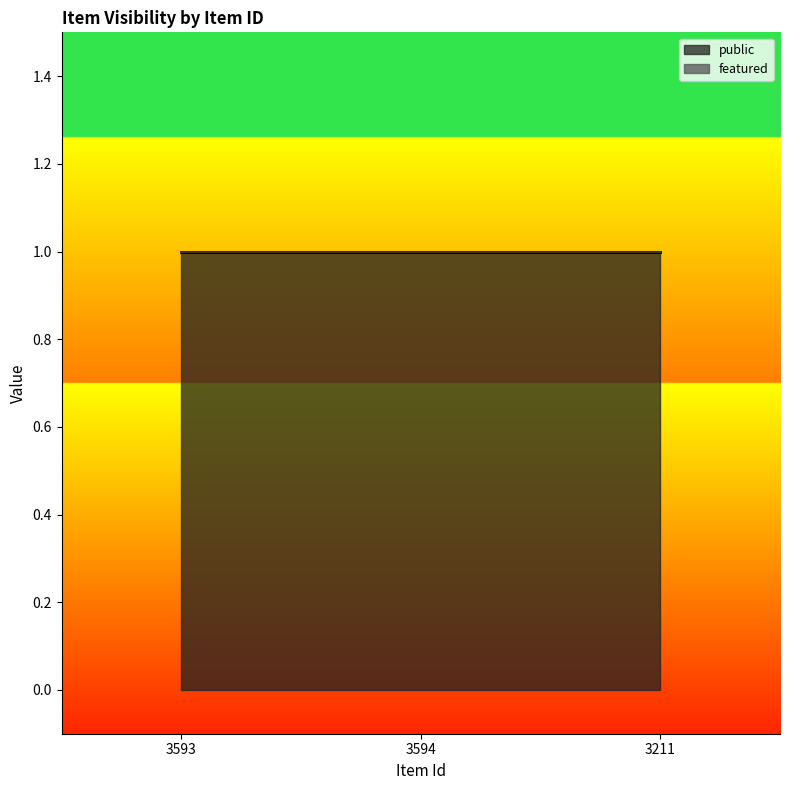

Where is public nearest to the value 1?

3593